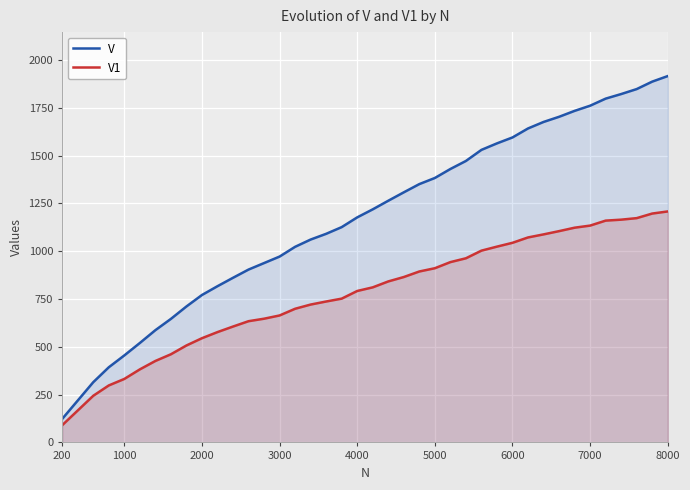

Which series has the widest spread of values?

V